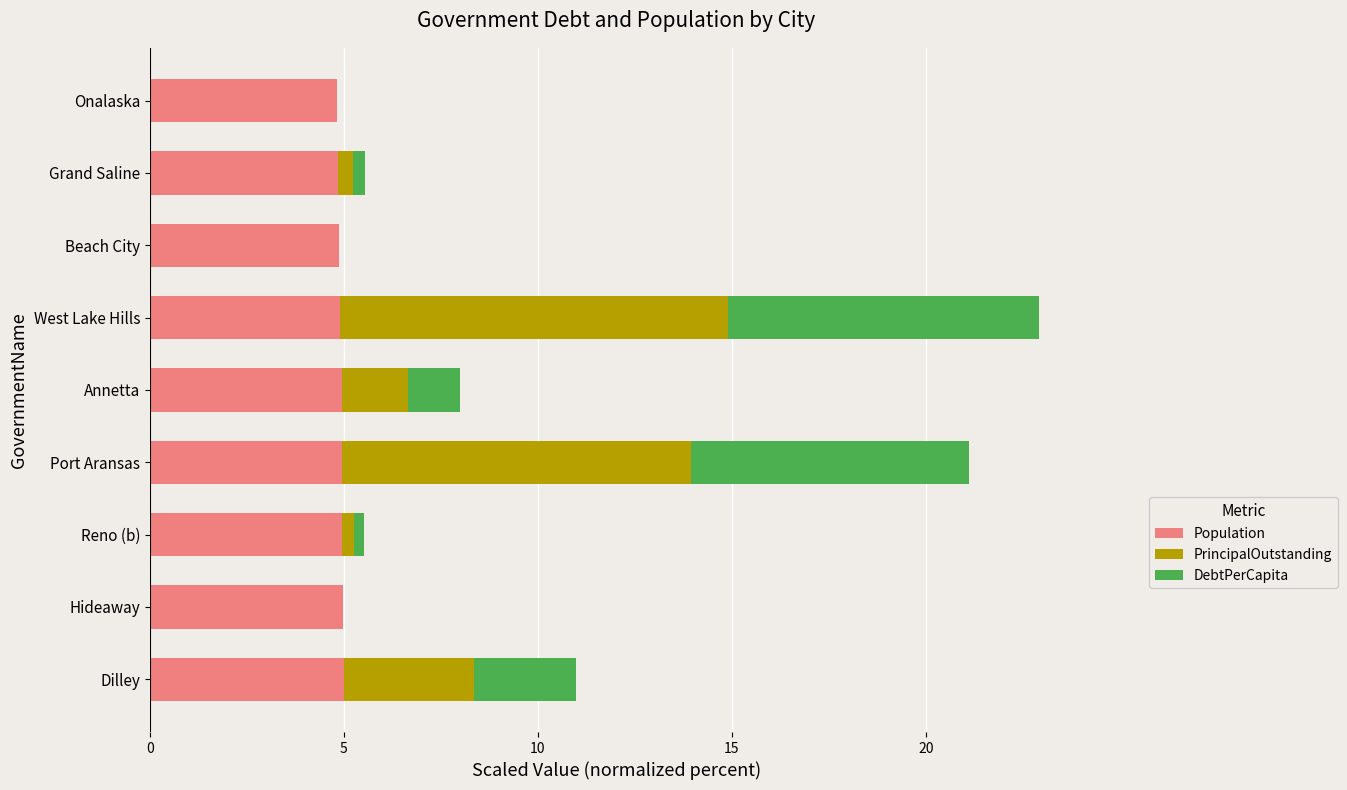

What is the maximum value for Population?

5.0